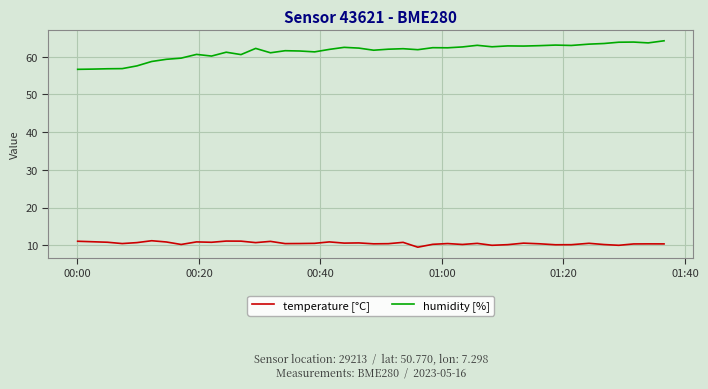

What is the lowest value of the temperature [°C] series?

9.5